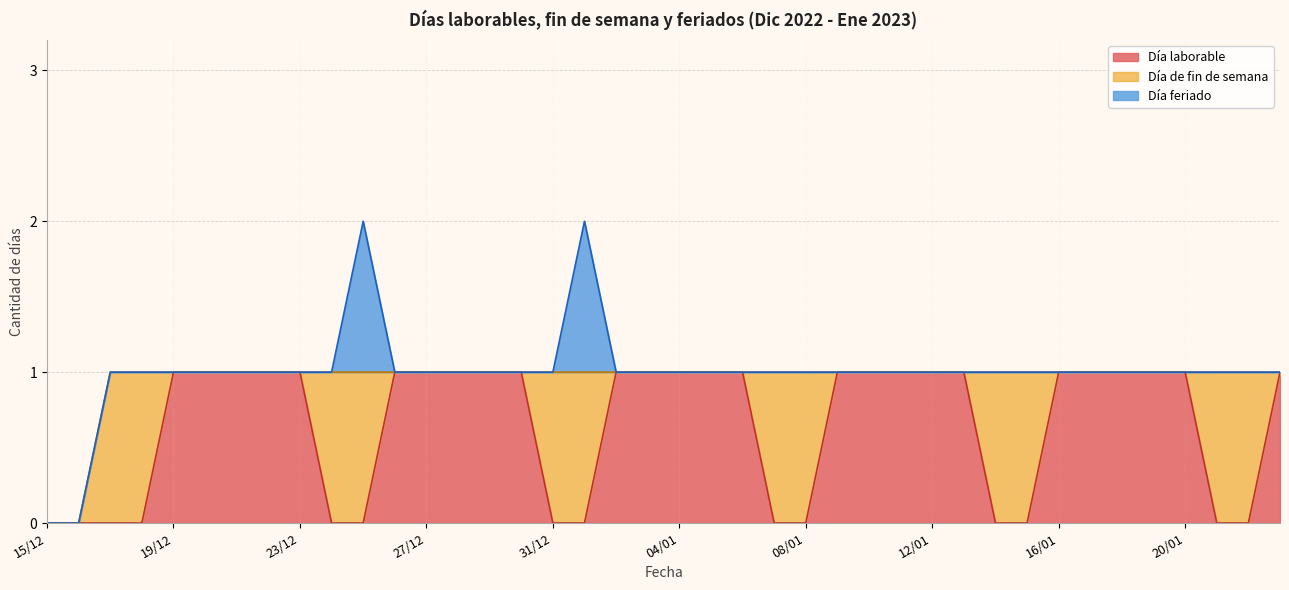

Reading left to right, extract all data points from this chart.

Día laborable: 15/12=0	16/12=0	17/12=0	18/12=0	19/12=1	20/12=1	21/12=1	22/12=1	23/12=1	24/12=0	25/12=0	26/12=1	27/12=1	28/12=1	29/12=1	30/12=1	31/12=0	01/01=0	02/01=1	03/01=1	04/01=1	05/01=1	06/01=1	07/01=0	08/01=0	09/01=1	10/01=1	11/01=1	12/01=1	13/01=1	14/01=0	15/01=0	16/01=1	17/01=1	18/01=1	19/01=1	20/01=1	21/01=0	22/01=0	23/01=1
Día de fin de semana: 15/12=0	16/12=0	17/12=1	18/12=1	19/12=0	20/12=0	21/12=0	22/12=0	23/12=0	24/12=1	25/12=1	26/12=0	27/12=0	28/12=0	29/12=0	30/12=0	31/12=1	01/01=1	02/01=0	03/01=0	04/01=0	05/01=0	06/01=0	07/01=1	08/01=1	09/01=0	10/01=0	11/01=0	12/01=0	13/01=0	14/01=1	15/01=1	16/01=0	17/01=0	18/01=0	19/01=0	20/01=0	21/01=1	22/01=1	23/01=0
Día feriado: 15/12=0	16/12=0	17/12=0	18/12=0	19/12=0	20/12=0	21/12=0	22/12=0	23/12=0	24/12=0	25/12=1	26/12=0	27/12=0	28/12=0	29/12=0	30/12=0	31/12=0	01/01=1	02/01=0	03/01=0	04/01=0	05/01=0	06/01=0	07/01=0	08/01=0	09/01=0	10/01=0	11/01=0	12/01=0	13/01=0	14/01=0	15/01=0	16/01=0	17/01=0	18/01=0	19/01=0	20/01=0	21/01=0	22/01=0	23/01=0